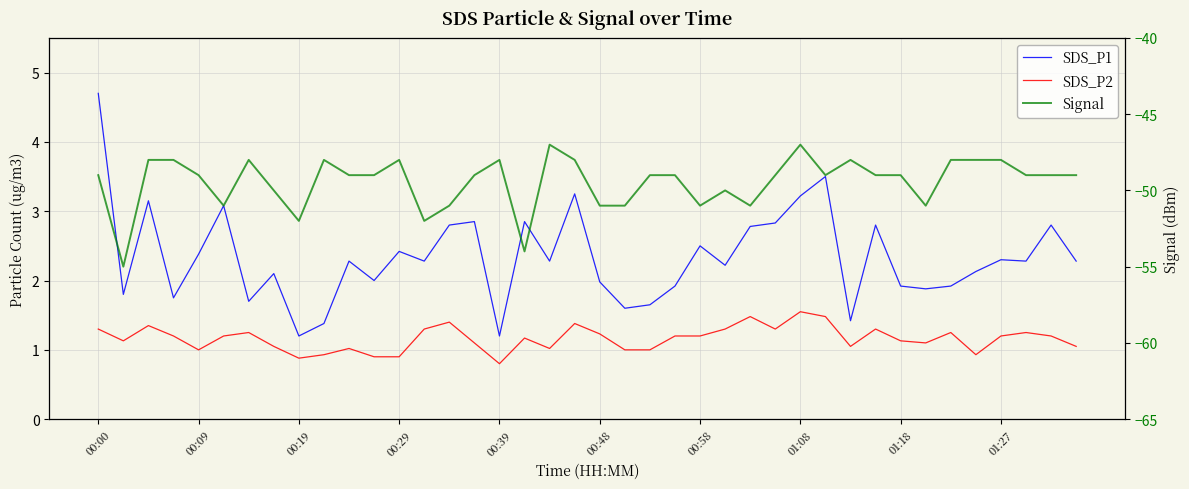

How many values in the SDS_P2 series are below 1?

6